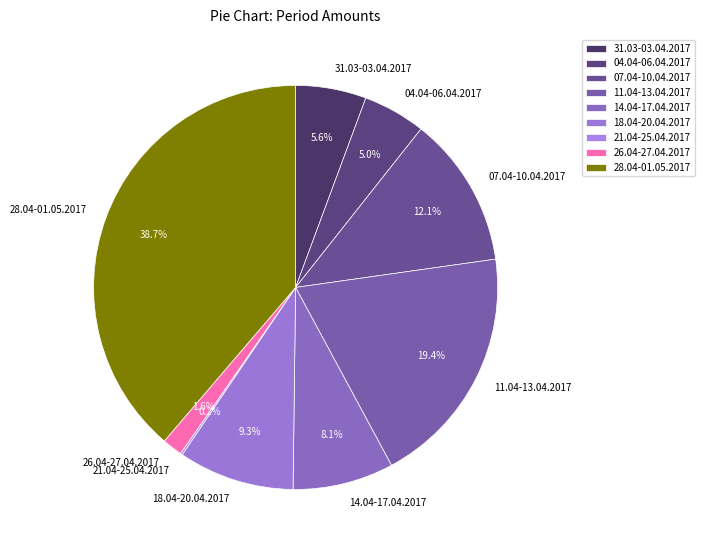

Between 04.04-06.04.2017 and 31.03-03.04.2017, which is larger?

31.03-03.04.2017